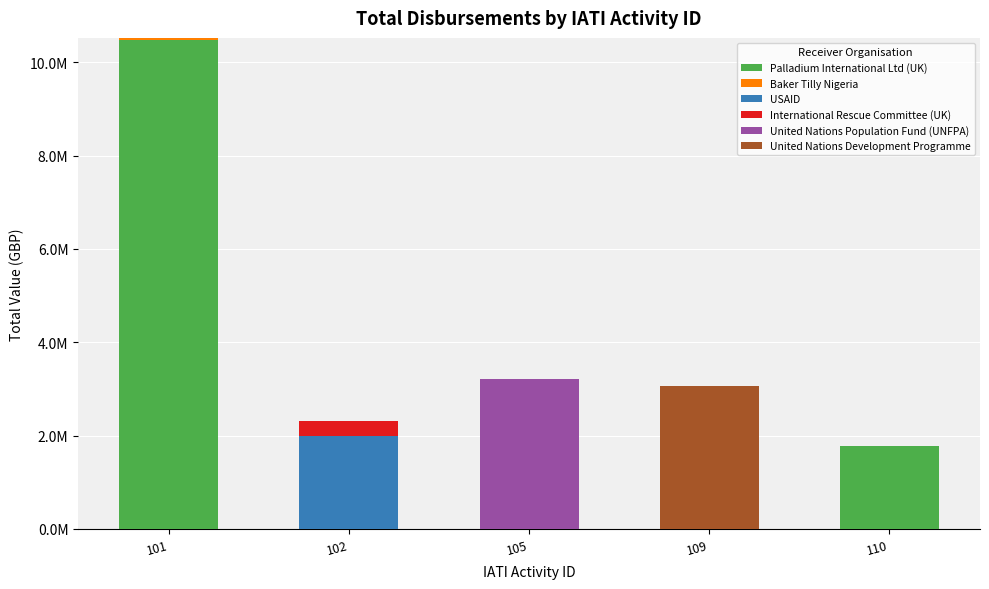

Are the bars horizontal?

No